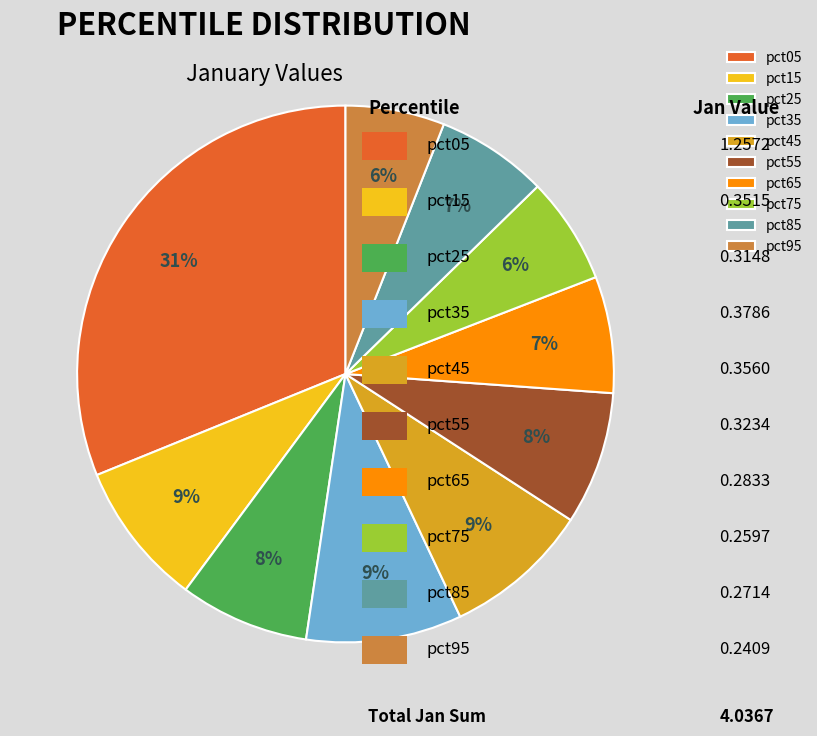

Between pct45 and pct65, which is larger?

pct45